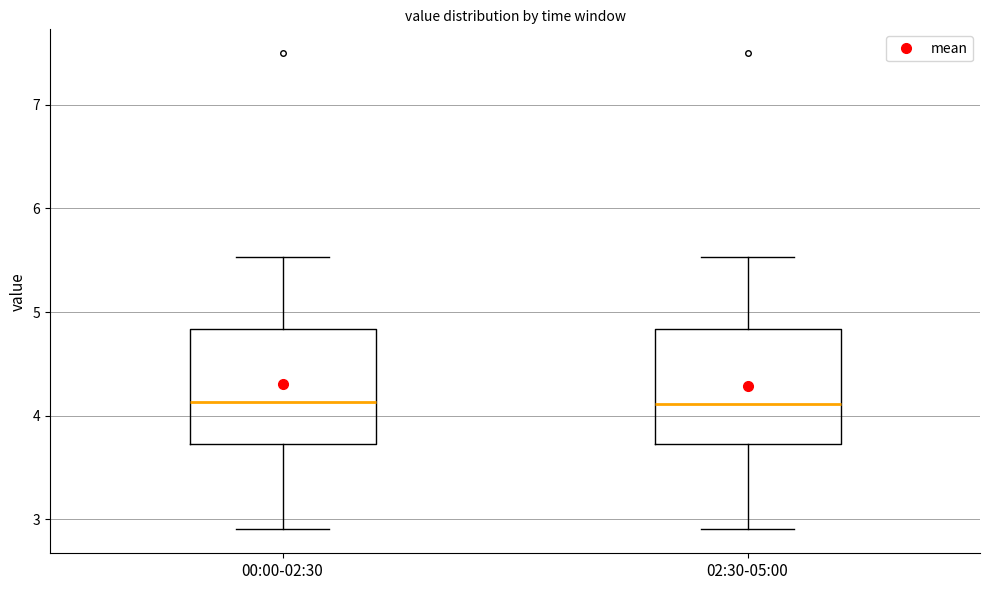

Where does the upper whisker of the box for 02:30-05:00 end on the y-axis? The values are not printed on the chart, so give them approximately, as read against the axis.

5.5